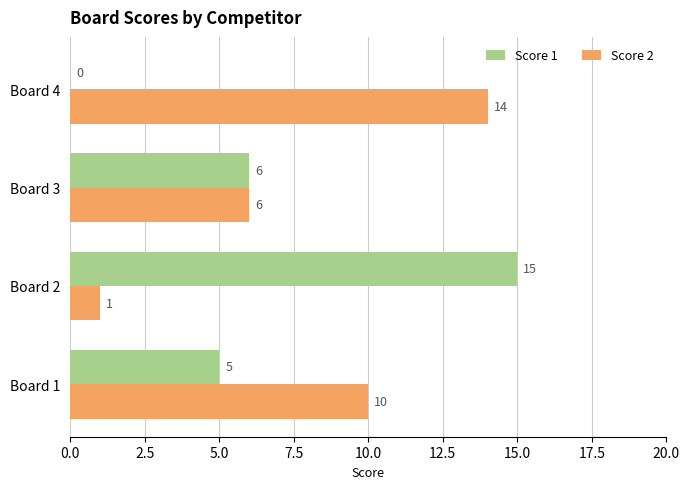

The value of Score 1 at Board 1 is 8. True or false?

False